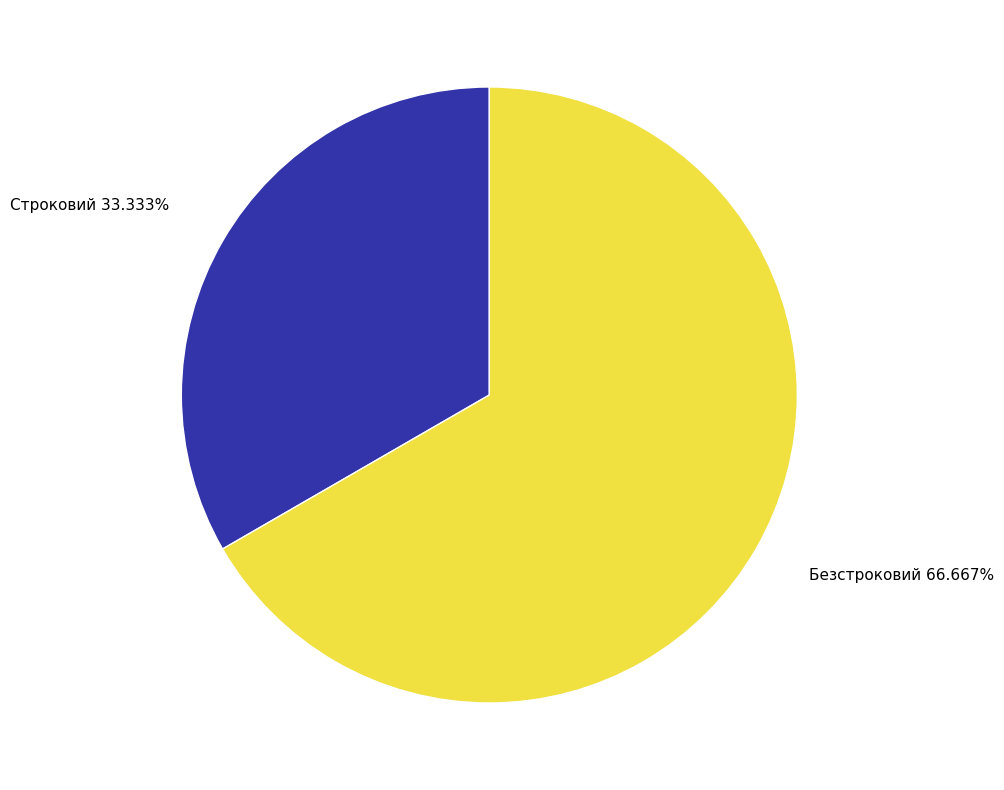

To the nearest percent, what portion does Безстроковий represent?

67%